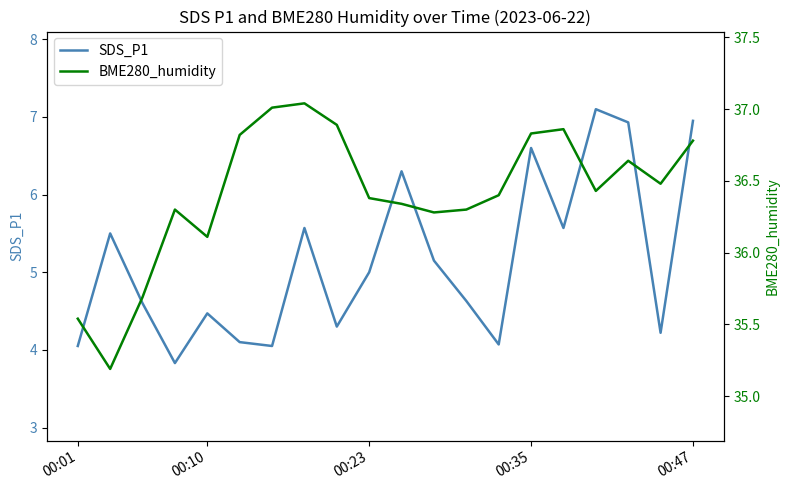

What is the difference between the SDS_P1 values at 00:23 and 14?

2.0